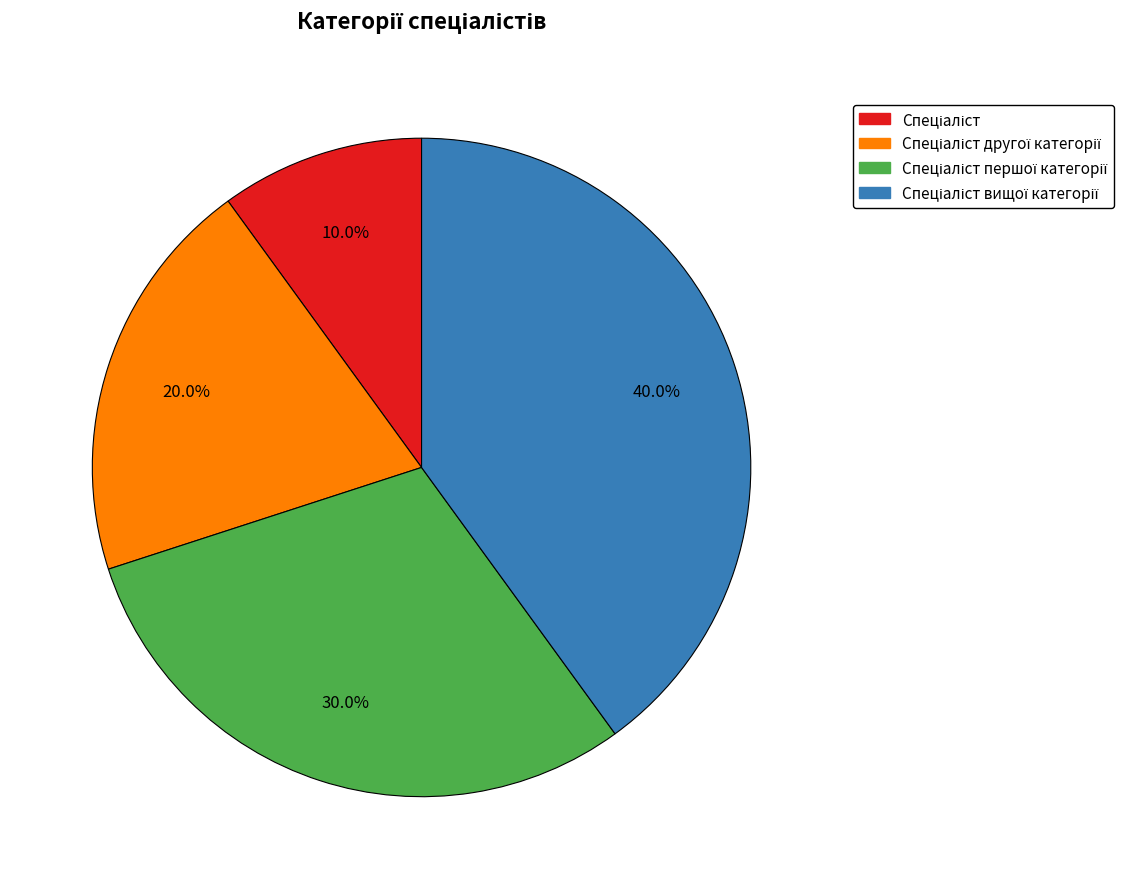

Count the number of slices in the pie.

4